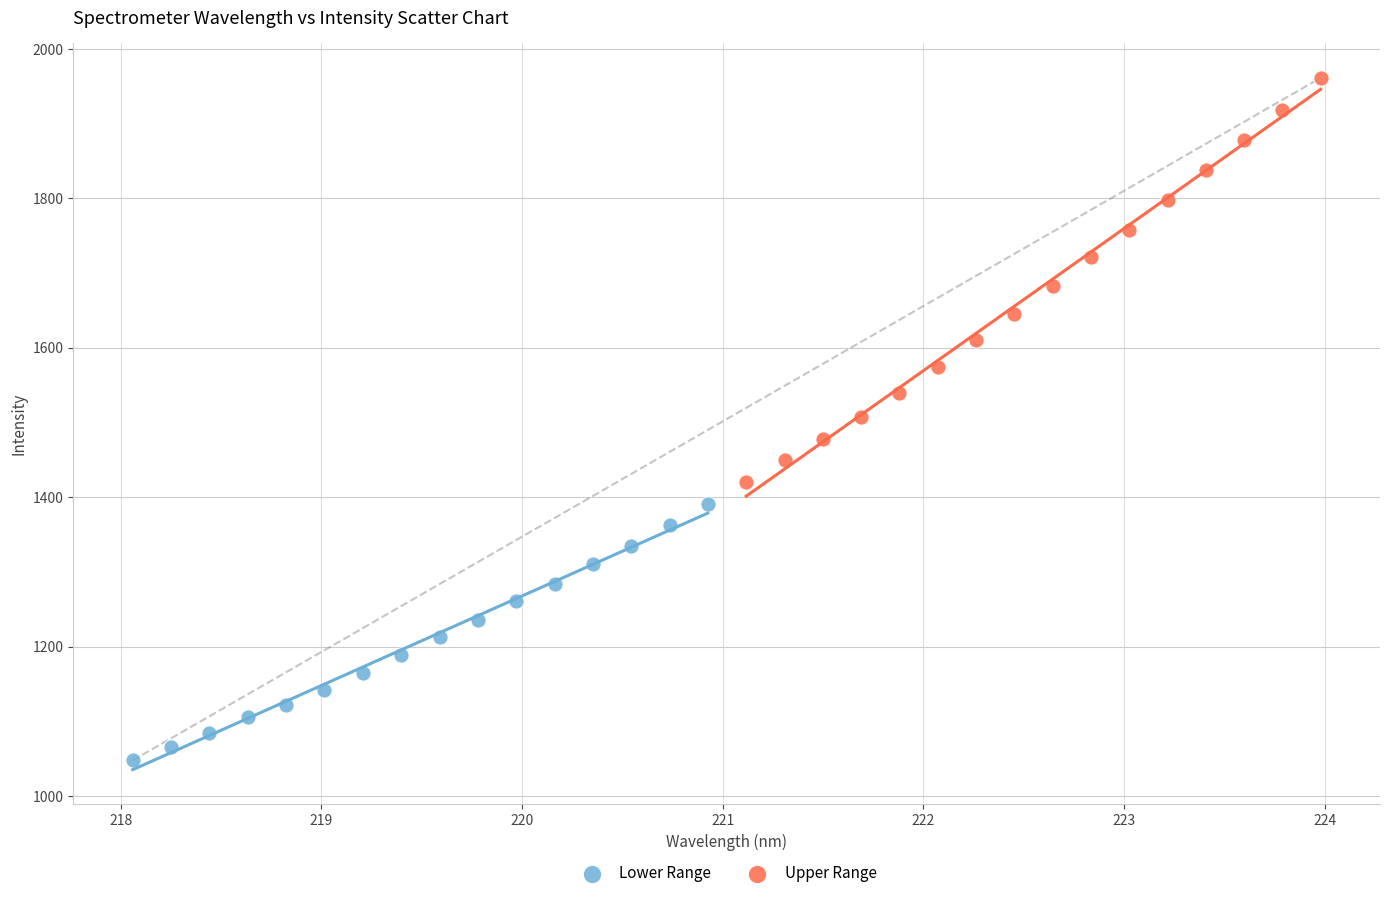

Which series contains the highest Y value?

Upper Range